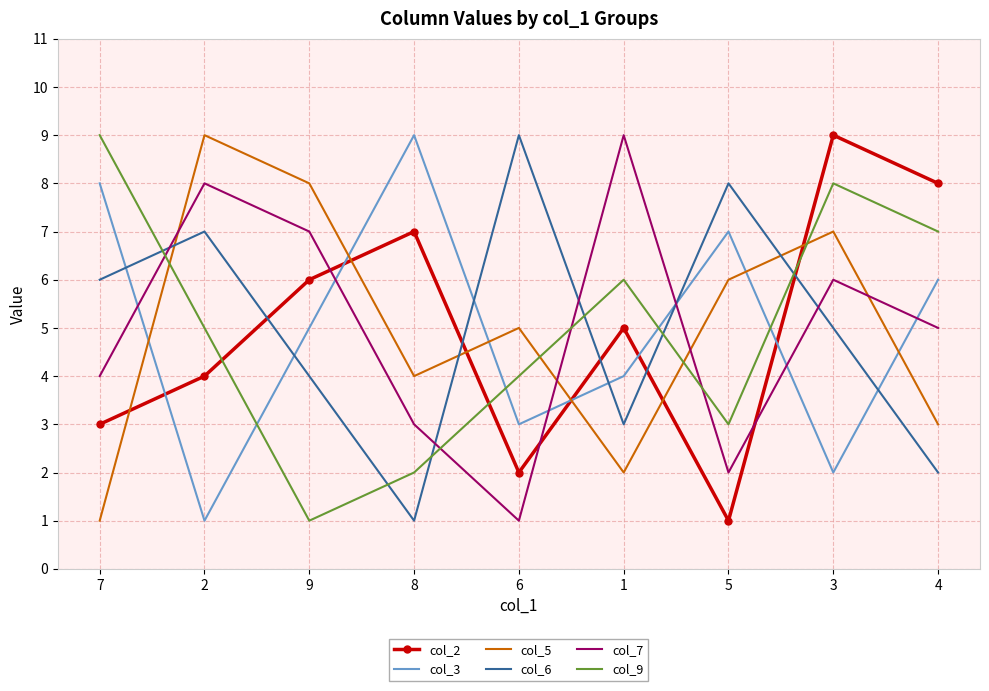

Rank the series at 6 from lowest to highest value.

col_7, col_2, col_3, col_9, col_5, col_6